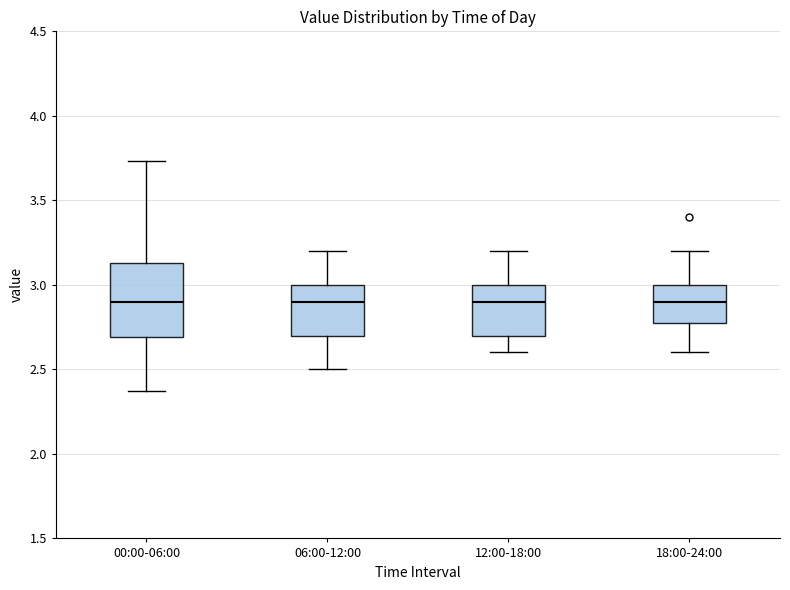

Reading left to right, read every box against the y-axis: the position of its median line, the range the box covers, and the ends of its whiskers. The values are not printed on the chart, so give them approximately, as read against the axis.

00:00-06:00: median 2.90, box 2.70 to 3.15, whiskers 2.35 to 3.75
06:00-12:00: median 2.90, box 2.70 to 3.00, whiskers 2.50 to 3.20
12:00-18:00: median 2.90, box 2.70 to 3.00, whiskers 2.60 to 3.20
18:00-24:00: median 2.90, box 2.80 to 3.00, whiskers 2.60 to 3.20